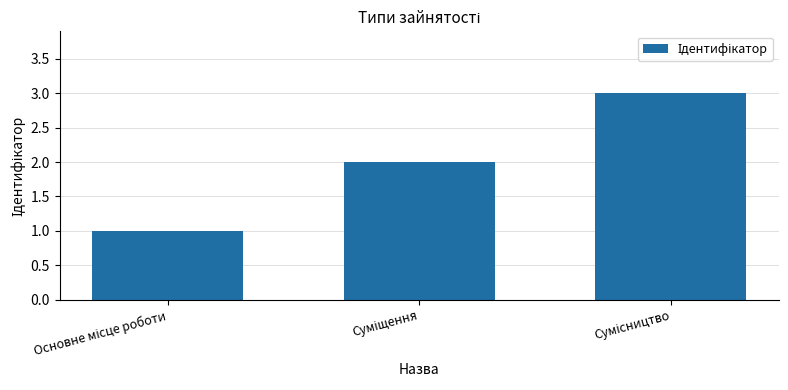

What is the sum of all values?

6